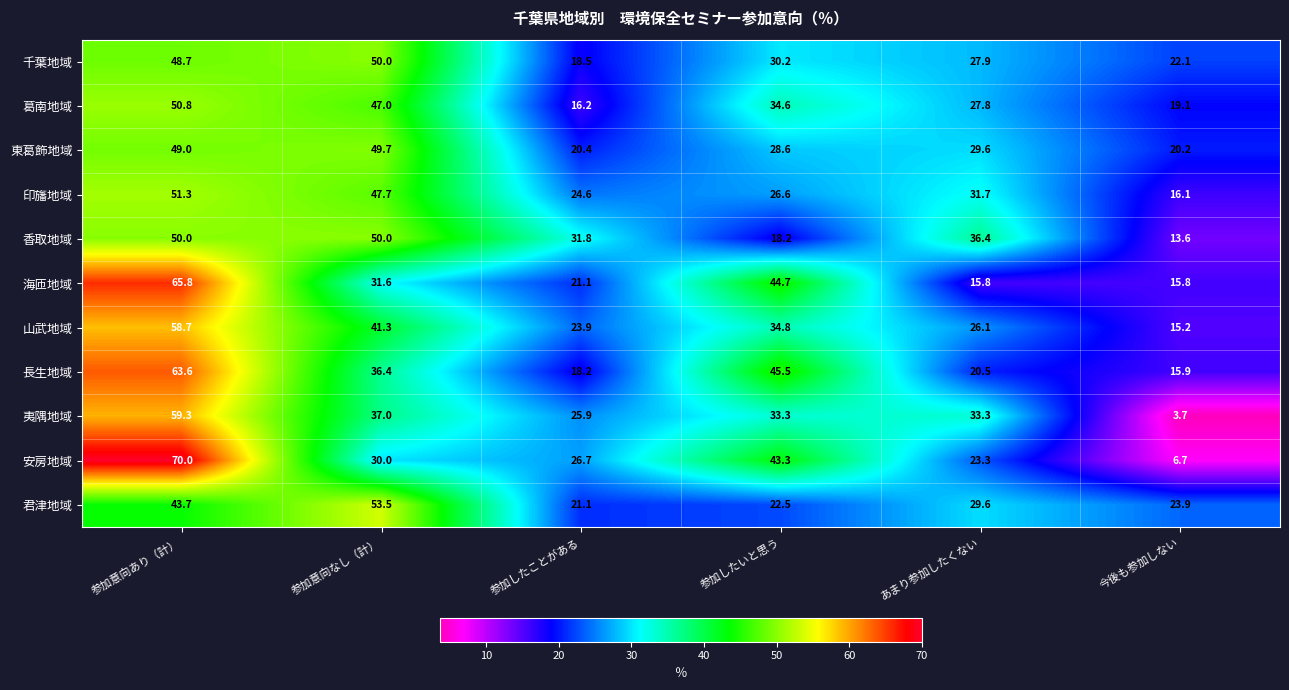

Is the value of 夷隅地域 at 参加したいと思う greater than the value of 東葛飾地域 at 今後も参加しない?

Yes